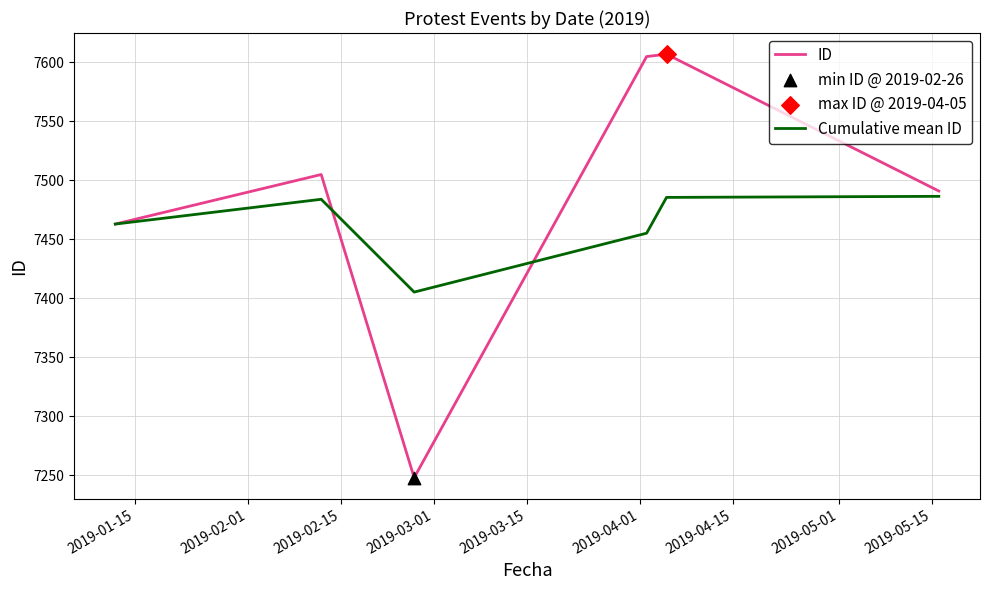

Which series has the largest total across all categories?

ID